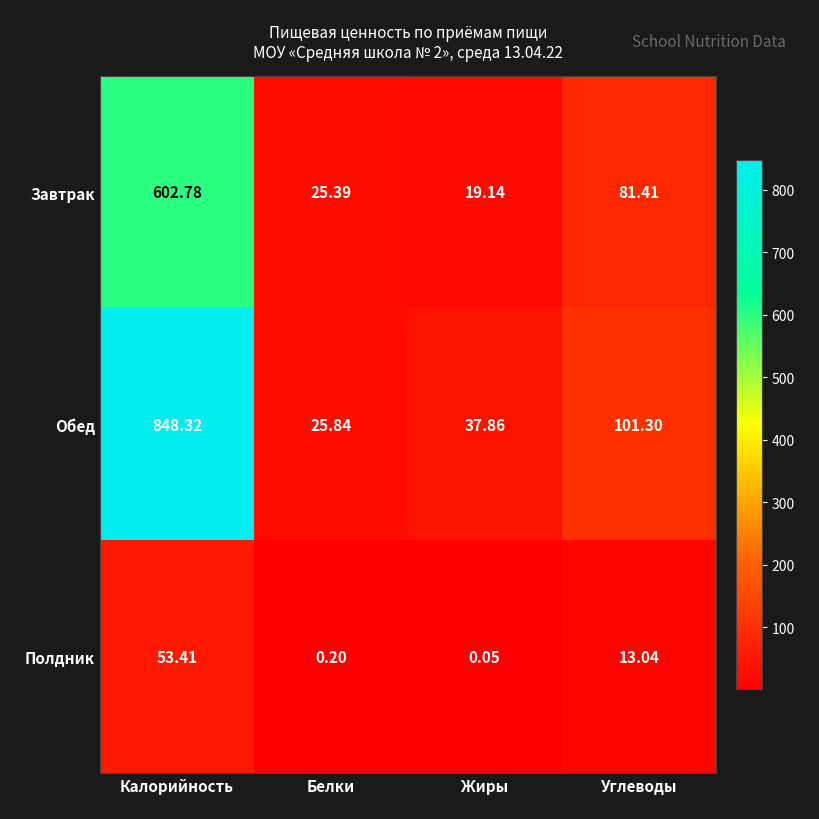

How many data points in Обед are above 101?

2